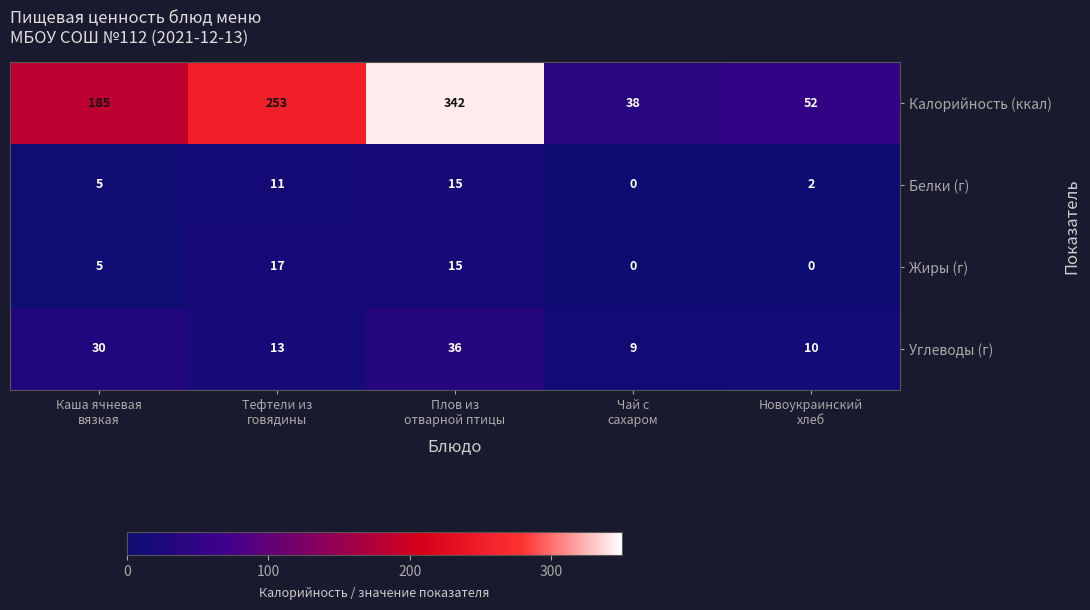

What is the difference between the maximum and minimum values in the Калорийность (ккал) series?

304